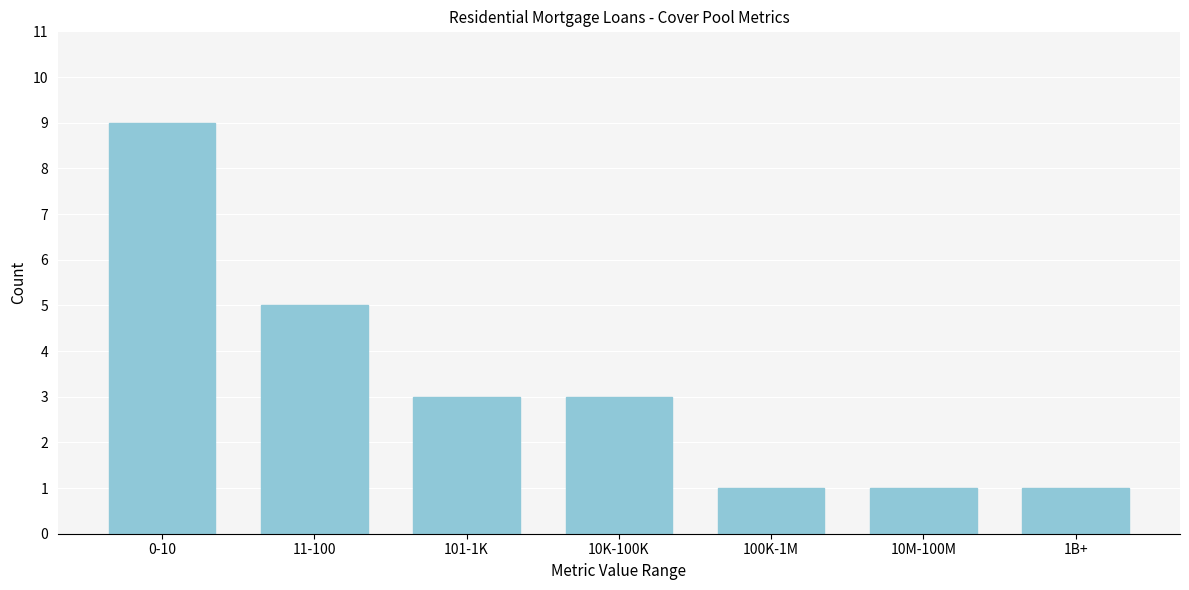

Reading left to right, extract all data points from this chart.

0-10=9	11-100=5	101-1K=3	10K-100K=3	100K-1M=1	10M-100M=1	1B+=1